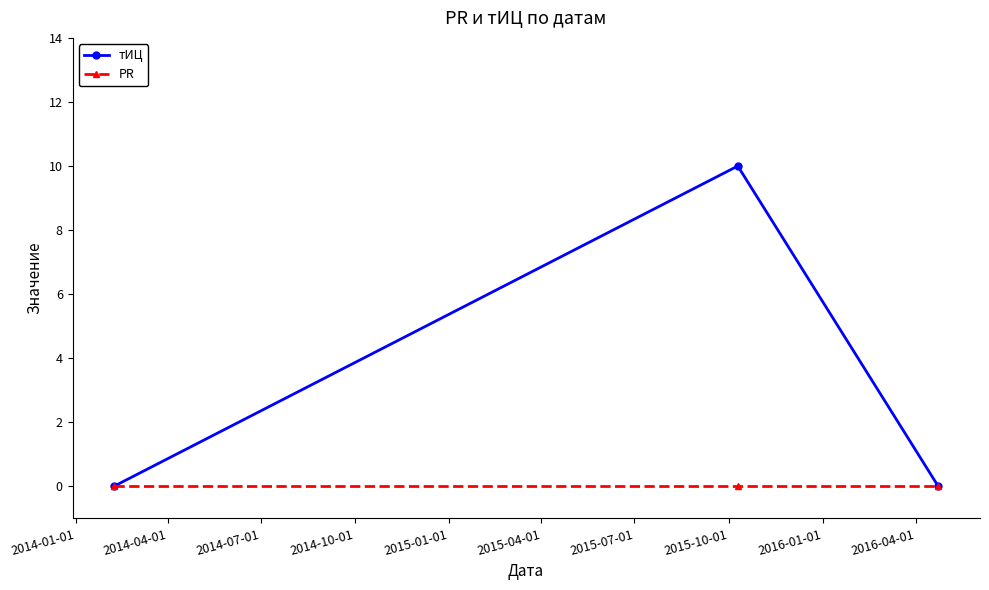

Rank the series by their maximum value, from lowest to highest.

PR, тИЦ